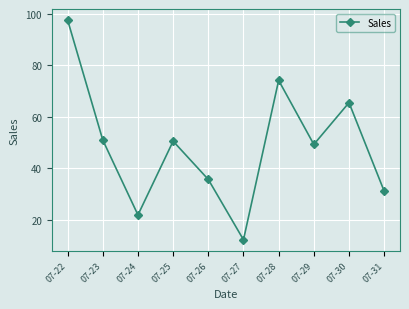

What is the sum of the values at 07-23 and 07-31?

82.2